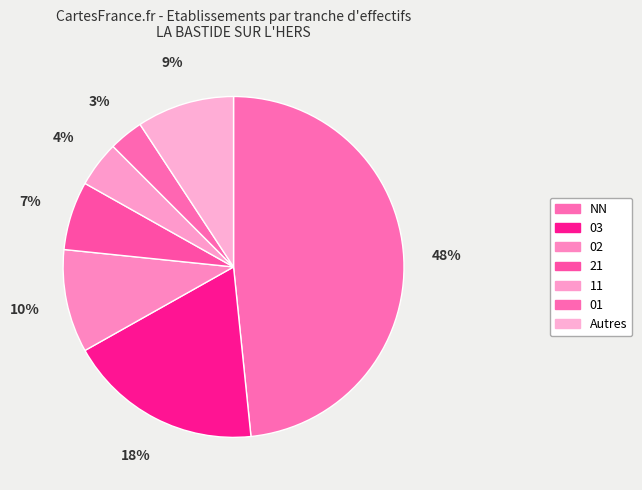

To the nearest percent, what percentage of the pie is NN?

48%